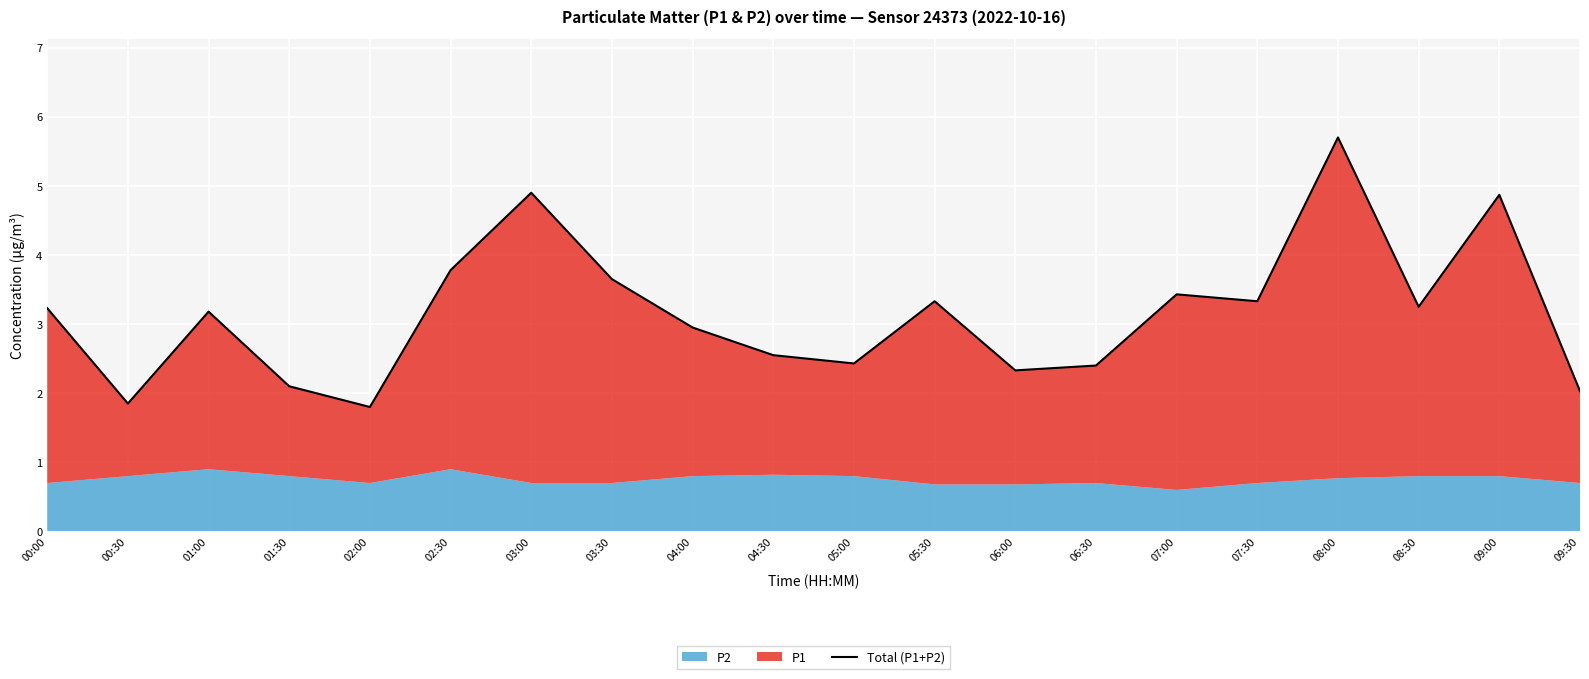

List the labels in order of value, largest first.

08:00, 03:00, 09:00, 02:30, 03:30, 07:00, 05:30, 07:30, 08:30, 00:00, 01:00, 04:00, 04:30, 05:00, 06:30, 06:00, 01:30, 09:30, 00:30, 02:00